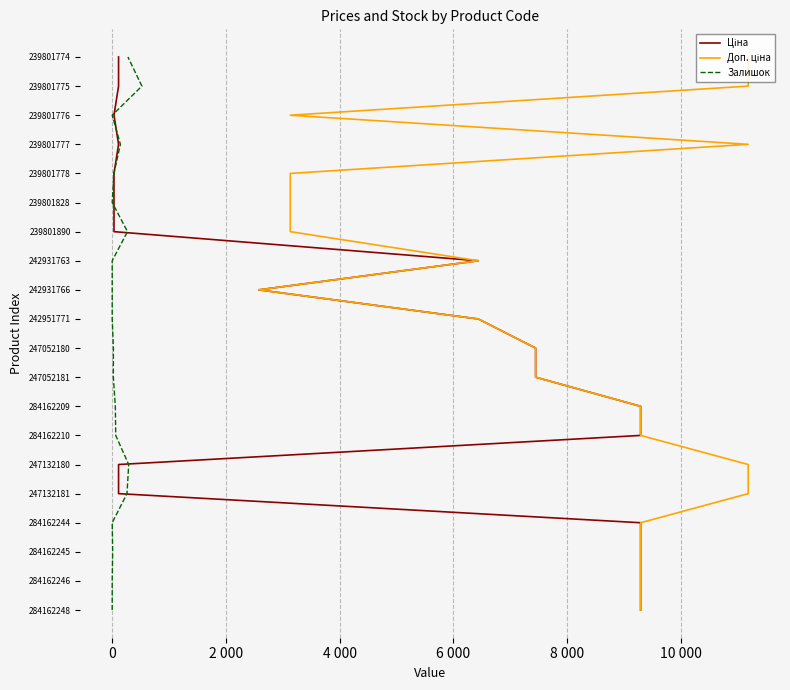

How many values in Ціна are above zero?

19